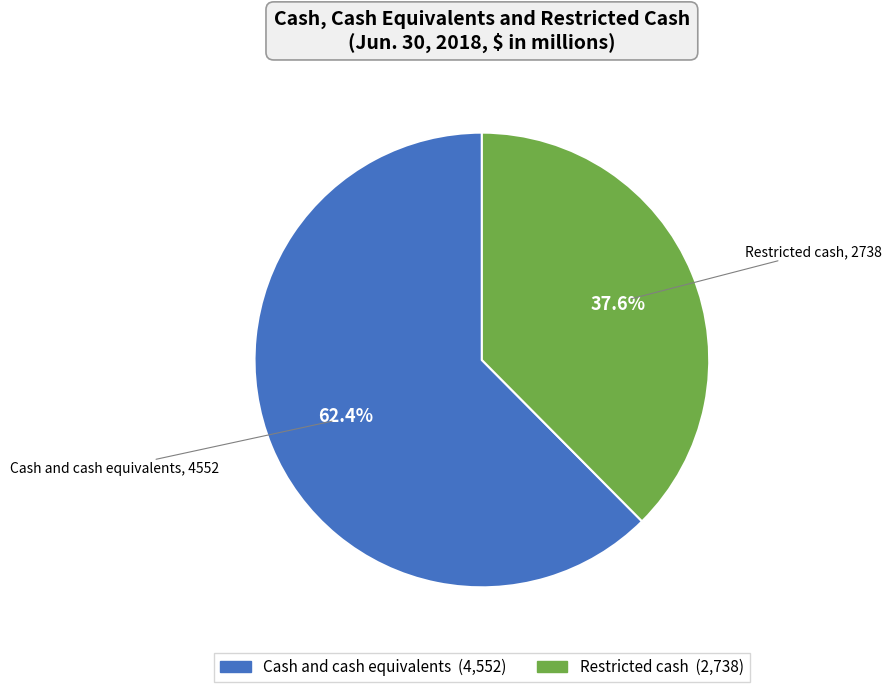

The Restricted cash slice represents 38% of the pie. True or false?

True